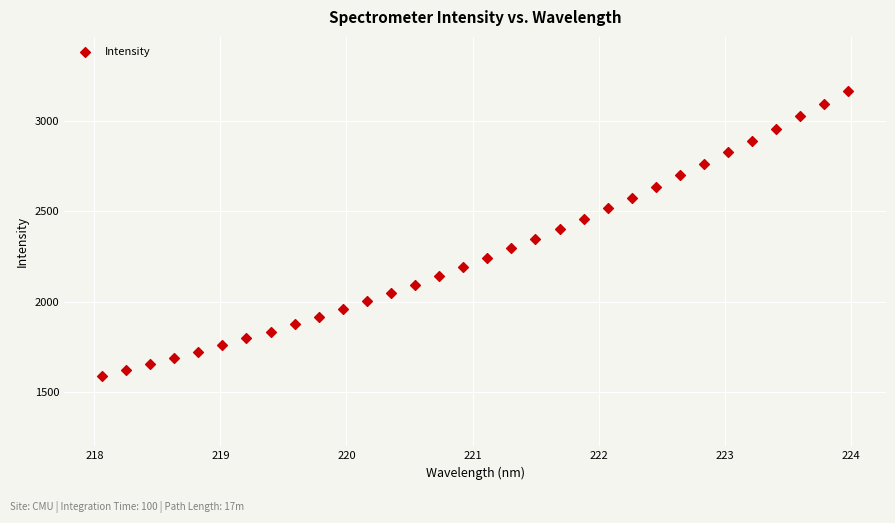

What is the range of X values (max minus min)?

5.9